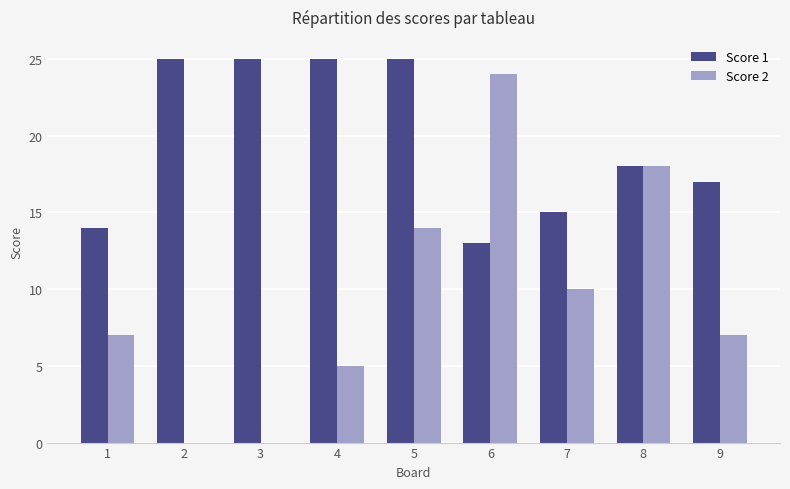

How many data points does each series have?

9